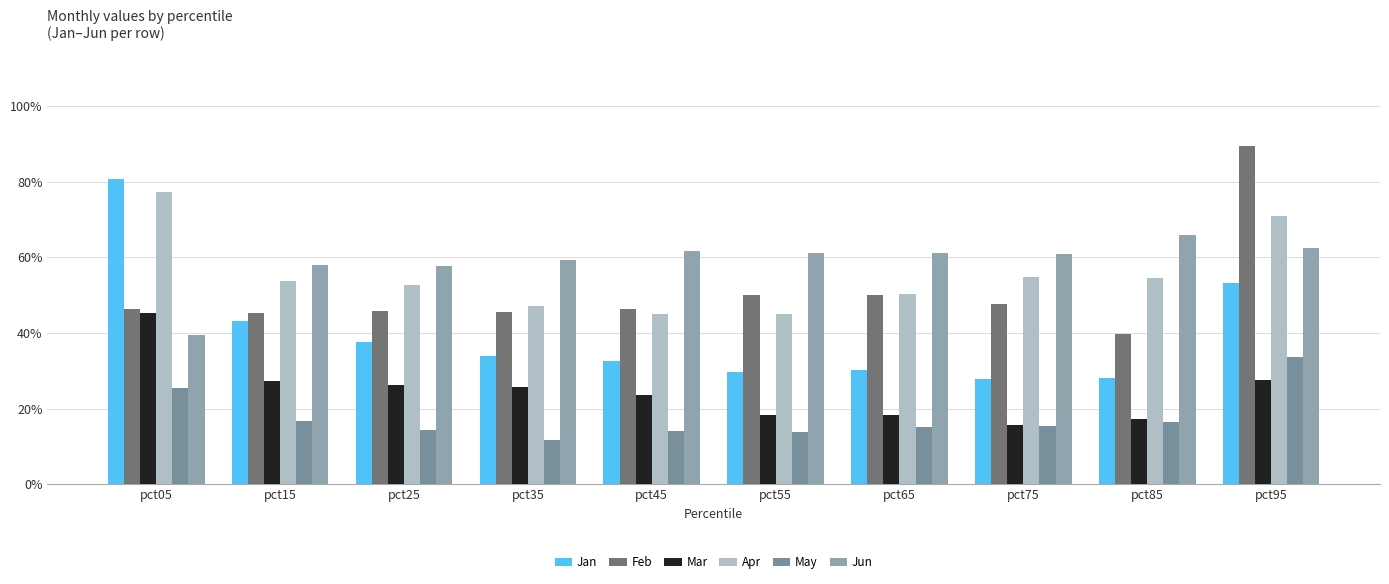

Which series has the largest total across all categories?

Jun